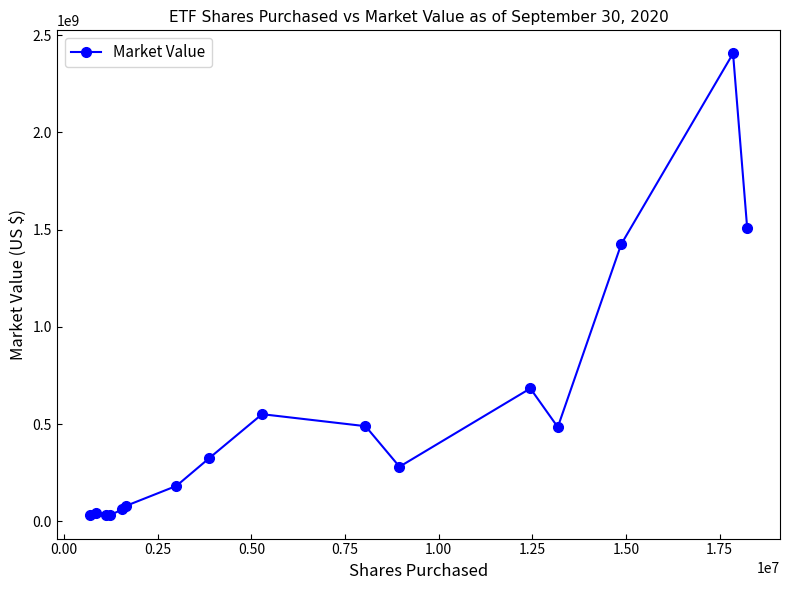

What is the minimum value shown in the chart?

30143107.5